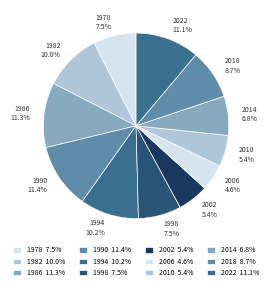

To the nearest percent, what percentage of the pie is 1990?

11%